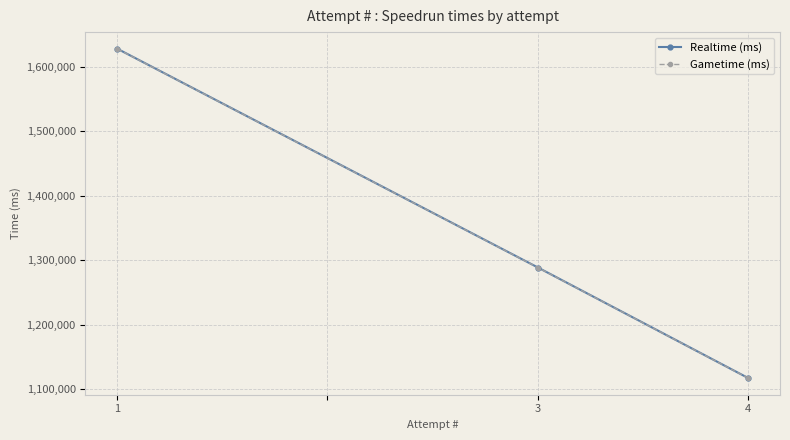

Rank the categories by Realtime (ms) value from lowest to highest.

4, 3, 1